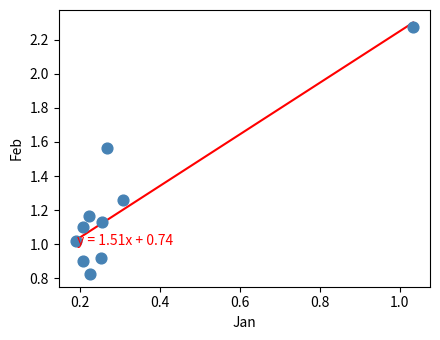

What is the average X value?

0.3